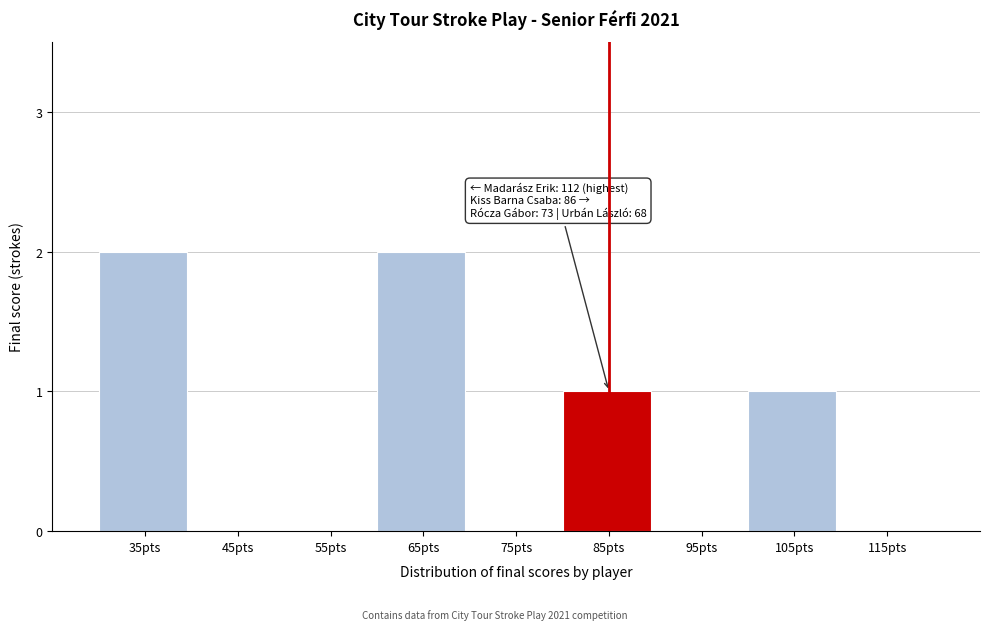

Reading left to right, transcribe all the data shown in this chart.

35pts=2	45pts=0	55pts=0	65pts=2	75pts=0	85pts=1	95pts=0	105pts=1	115pts=0